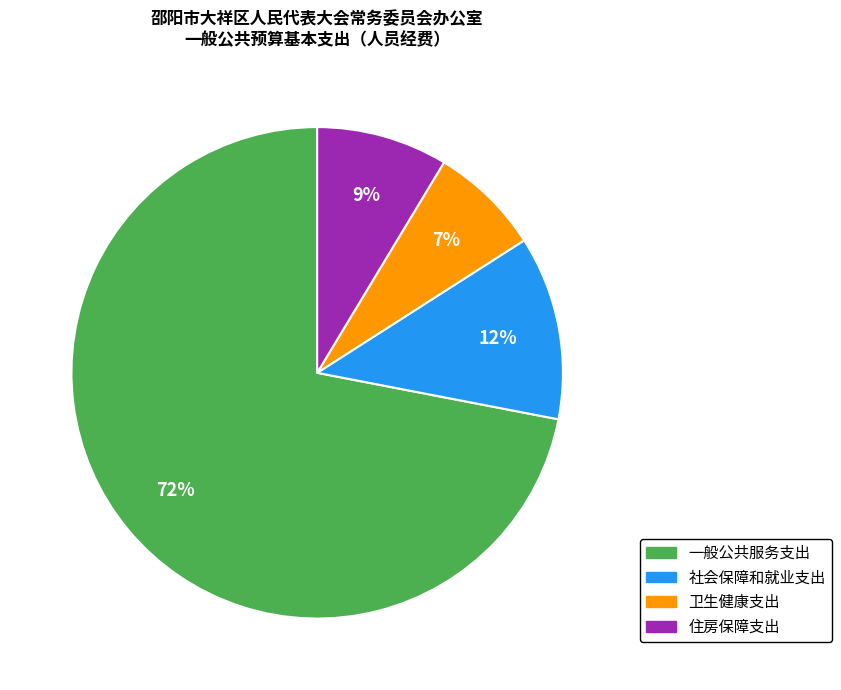

Is there a majority slice in this chart?

Yes